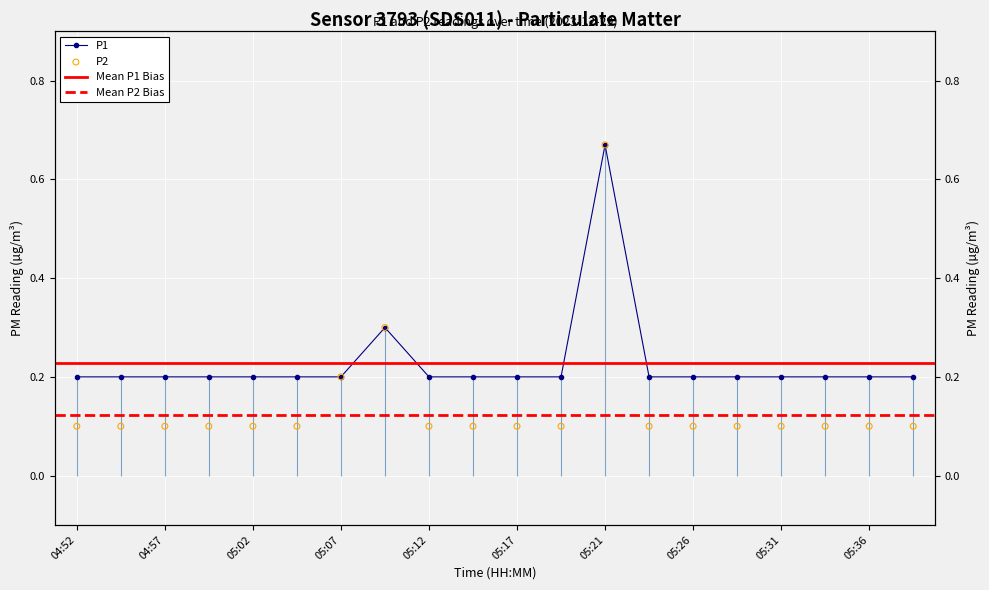

Which series has the largest total across all categories?

P1